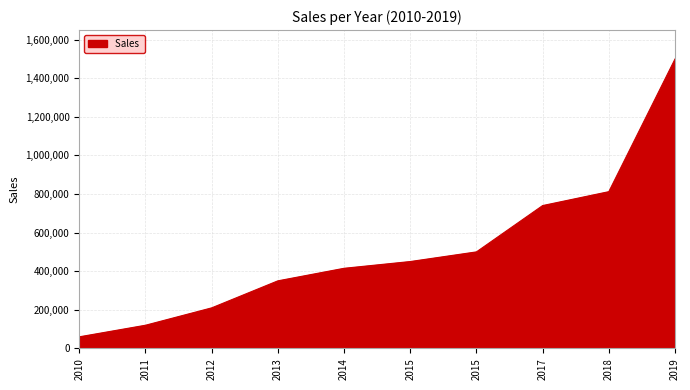

List the labels in order of value, smallest first.

2010, 2011, 2012, 2013, 2014, 2015, 2015, 2017, 2018, 2019